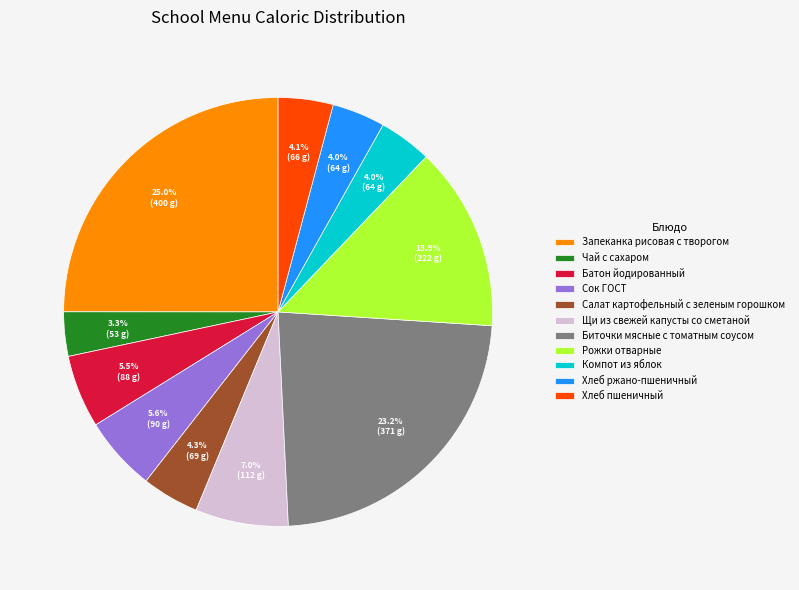

To the nearest percent, what is the difference between the largest and smallest slice percentages?

22%